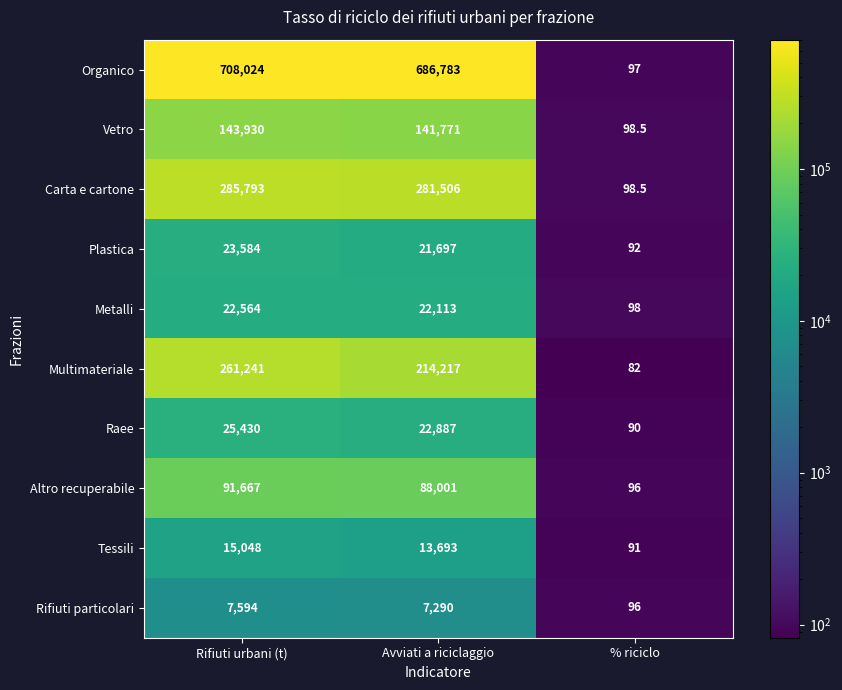

At which category is the sum across all series the highest?

Rifiuti urbani (t)